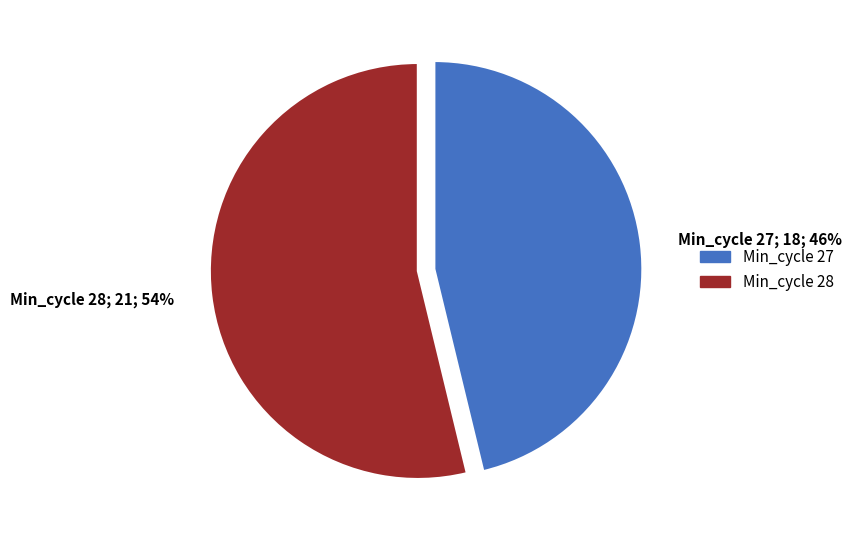

The Min_cycle 28; 21; 54% slice represents 63% of the pie. True or false?

False